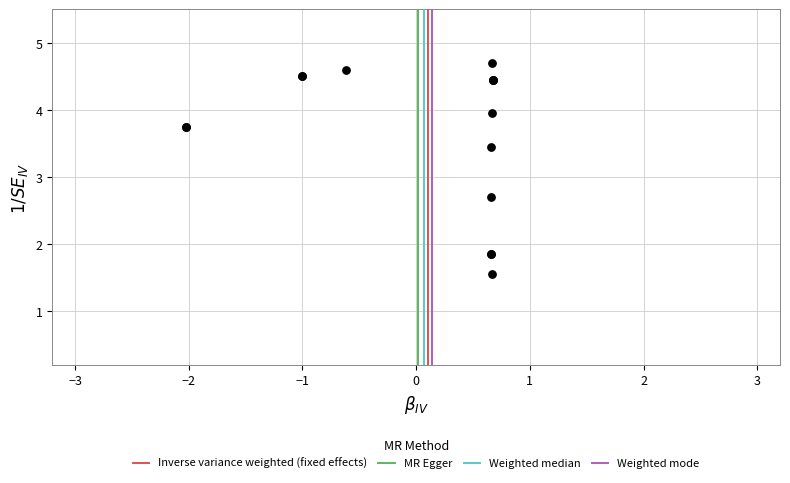

What Y value in the scatter plot is closest to 3?

2.7